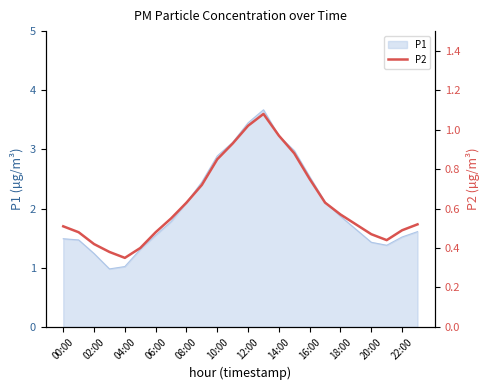

What is the maximum value for P1?

3.7